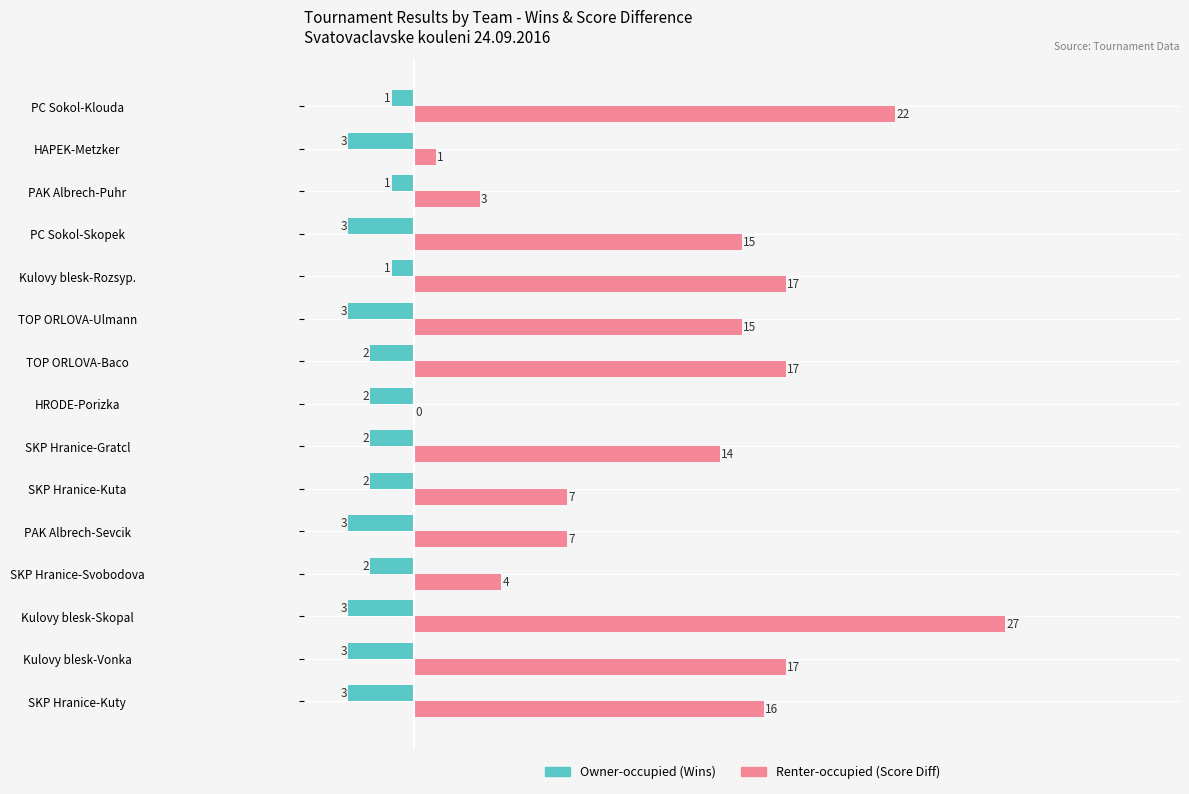

At which category is the sum across all series the highest?

Kulovy blesk-Skopal